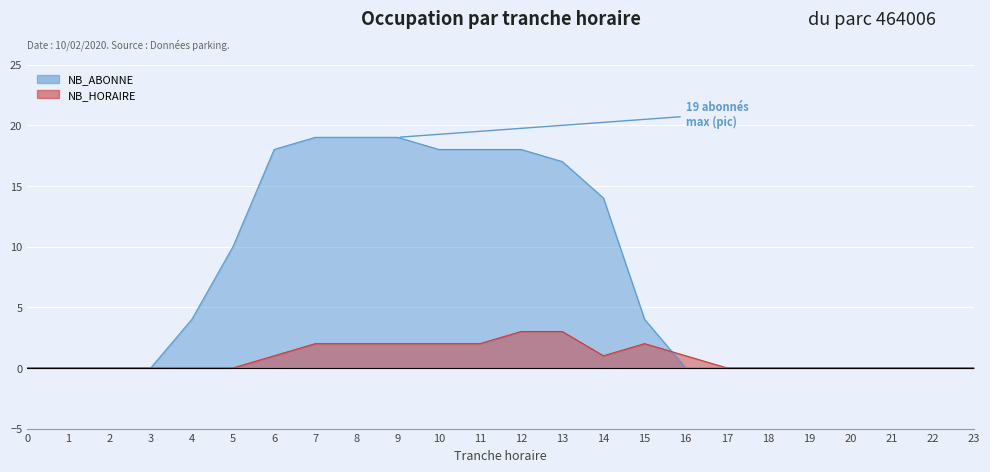

What is the value of the NB_HORAIRE point at the 8th from the left?

2